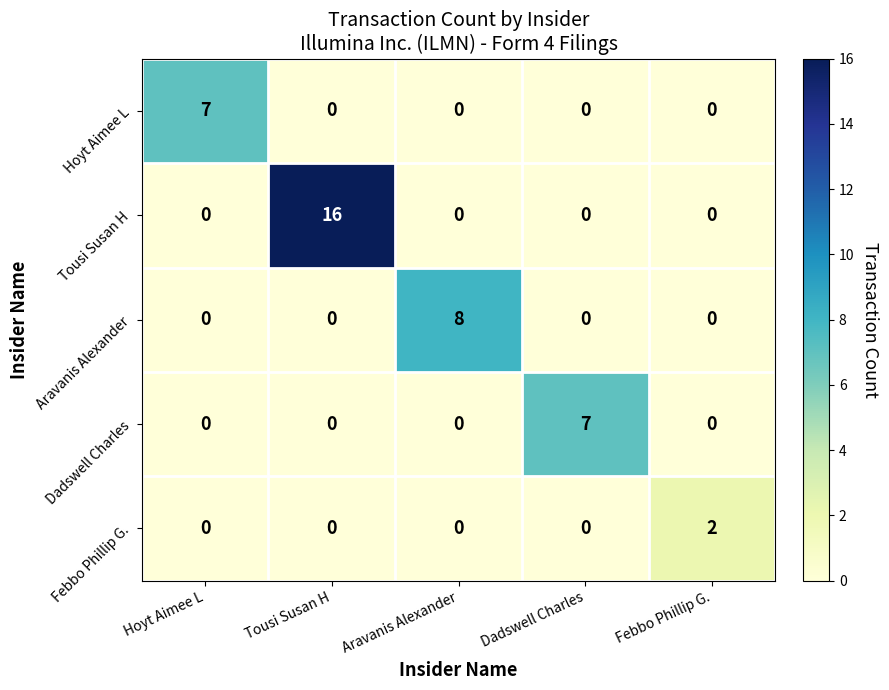

Which series changed the most between Hoyt Aimee L and Aravanis Alexander?

Aravanis Alexander